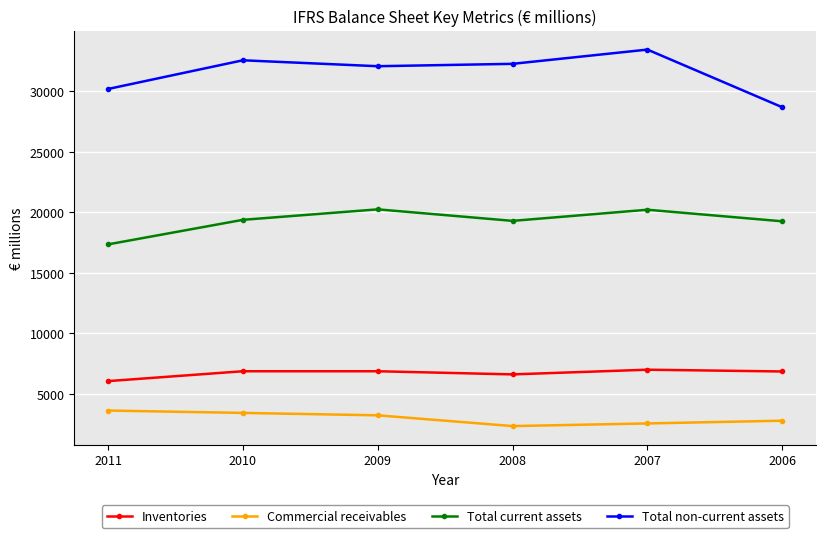

Count the number of data series in this chart.

4